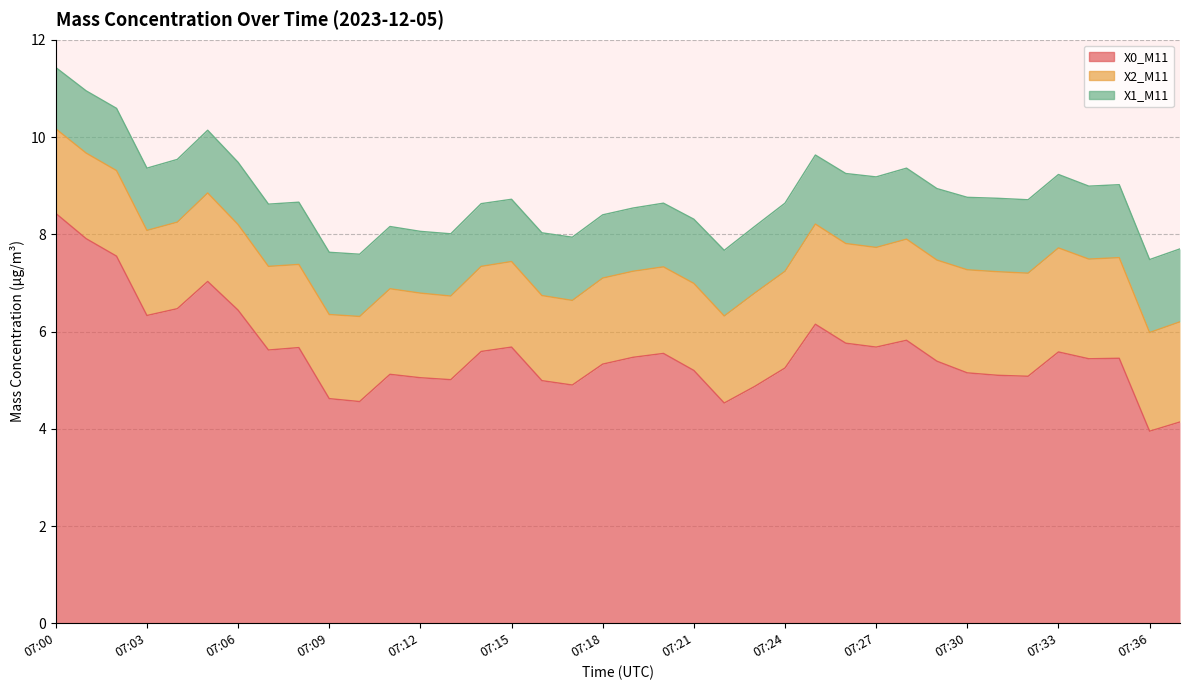

Count the X1_M11 values in the range 1 to 2.

38